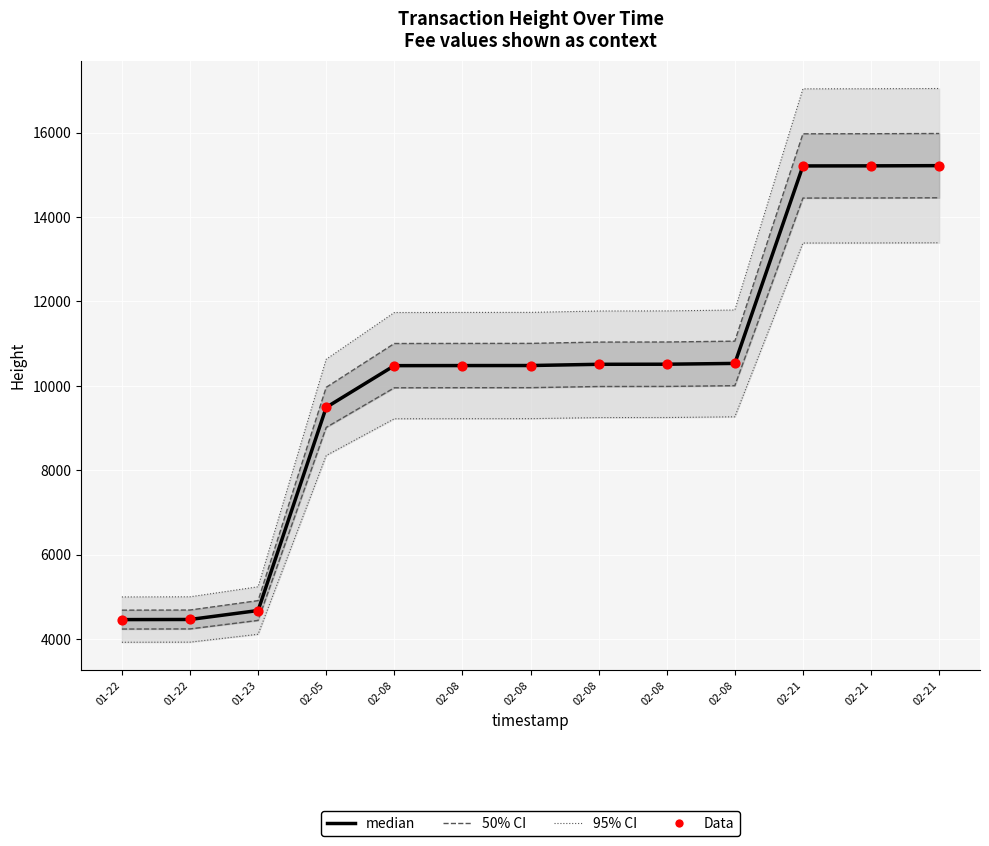

Which series has the largest Y range (max minus min)?

95% CI